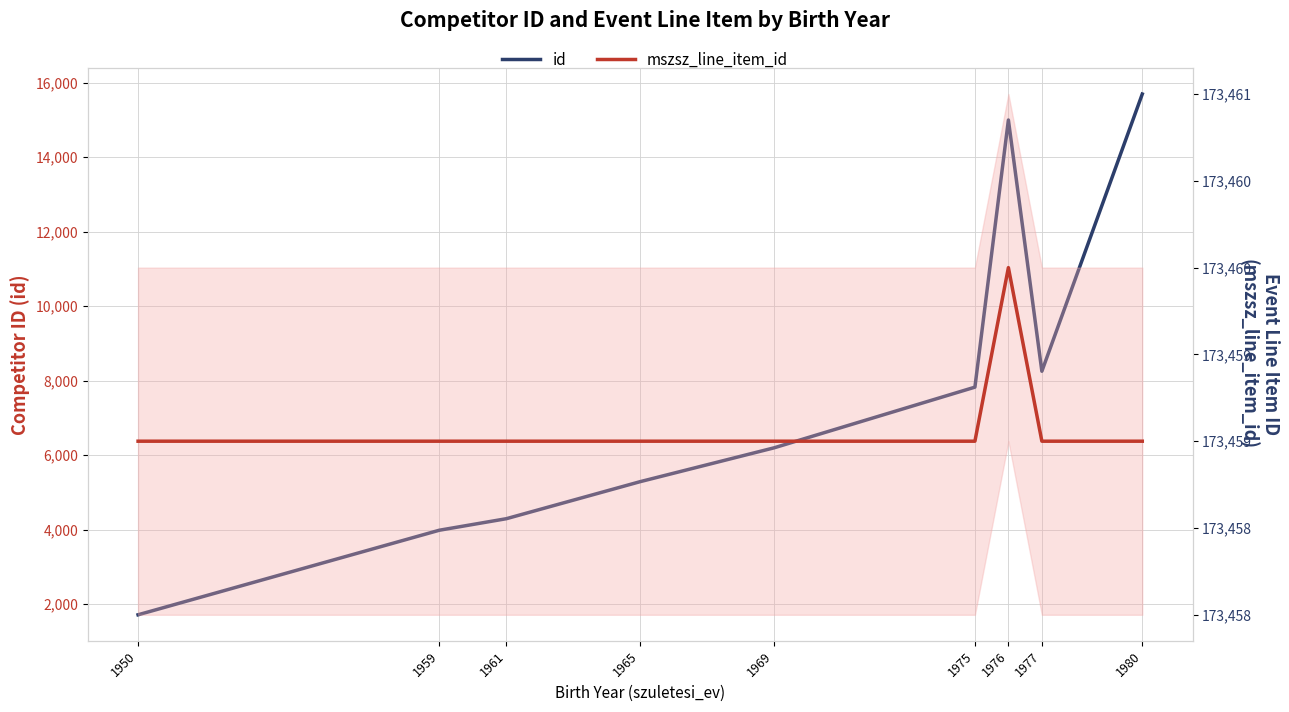

Is it true that id equals 14996 at 1976?

True